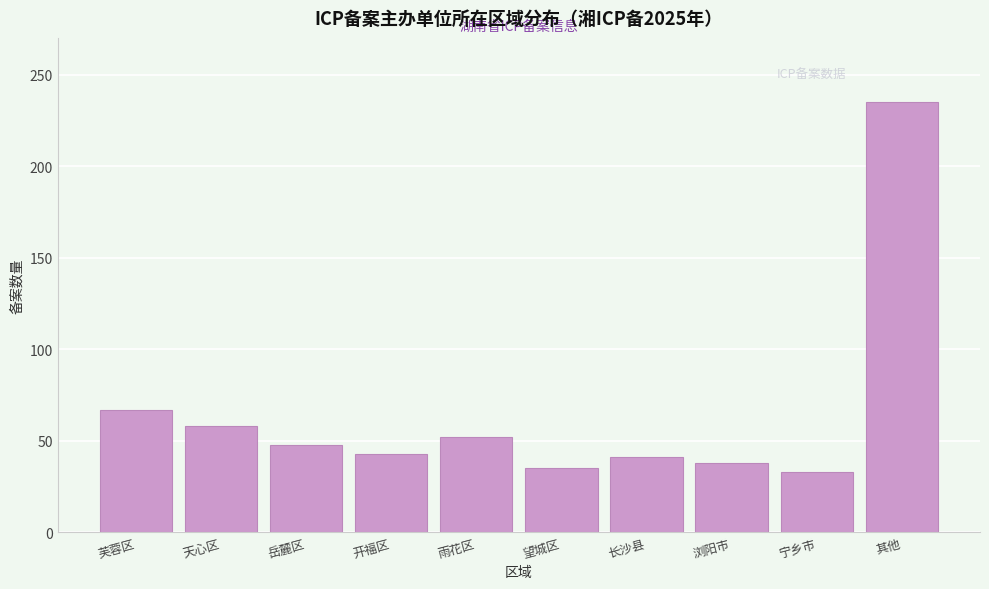

Reading left to right, what are all the values shown in this chart?

芙蓉区=67	天心区=58	岳麓区=48	开福区=43	雨花区=52	望城区=35	长沙县=41	浏阳市=38	宁乡市=33	其他=235